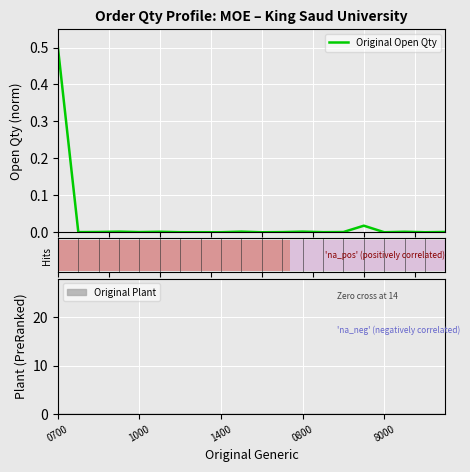

Reading left to right, transcribe all the data shown in this chart.

0.5	0.0	0.0	0.0	0.0	0.0	0.0	0.0	0.0	0.0	0.0	0.0	0.0	0.0	0.0	0.0	0.0	0.0	0.0	0.0